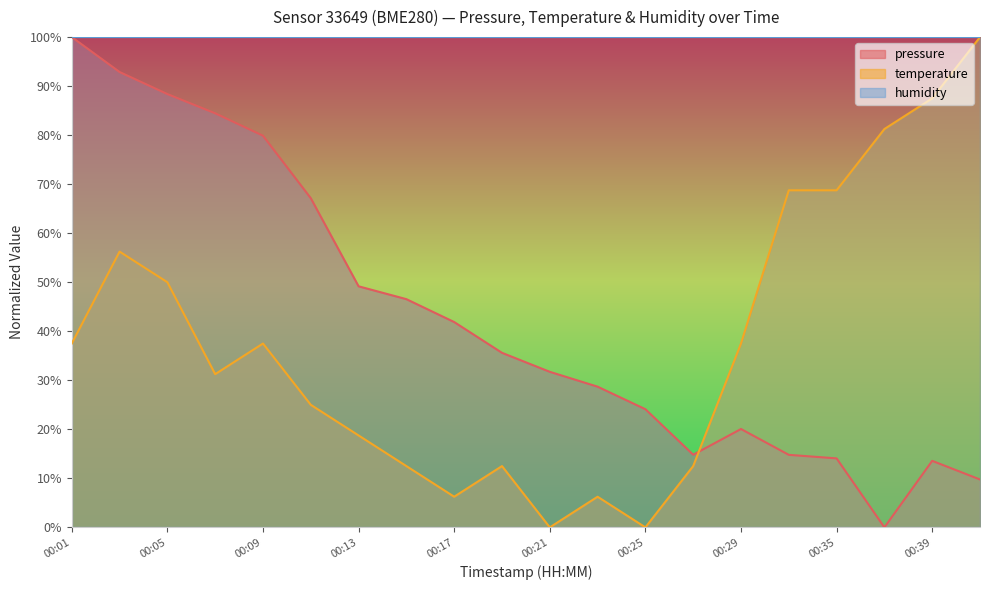

Where is the first local maximum for temperature?

00:03